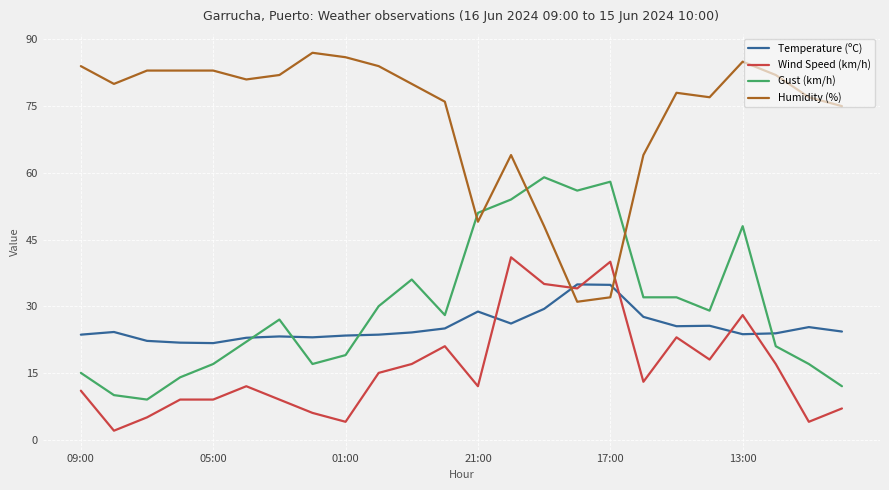

Which series has the largest total across all categories?

Humidity (%)